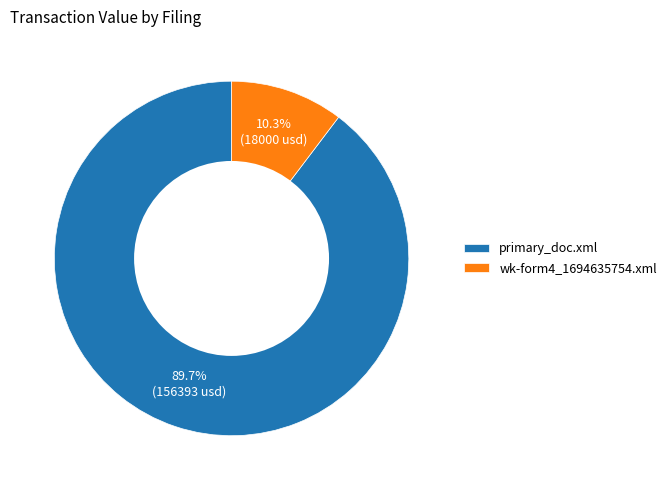

Is it true that primary_doc.xml is 83% of the pie?

False